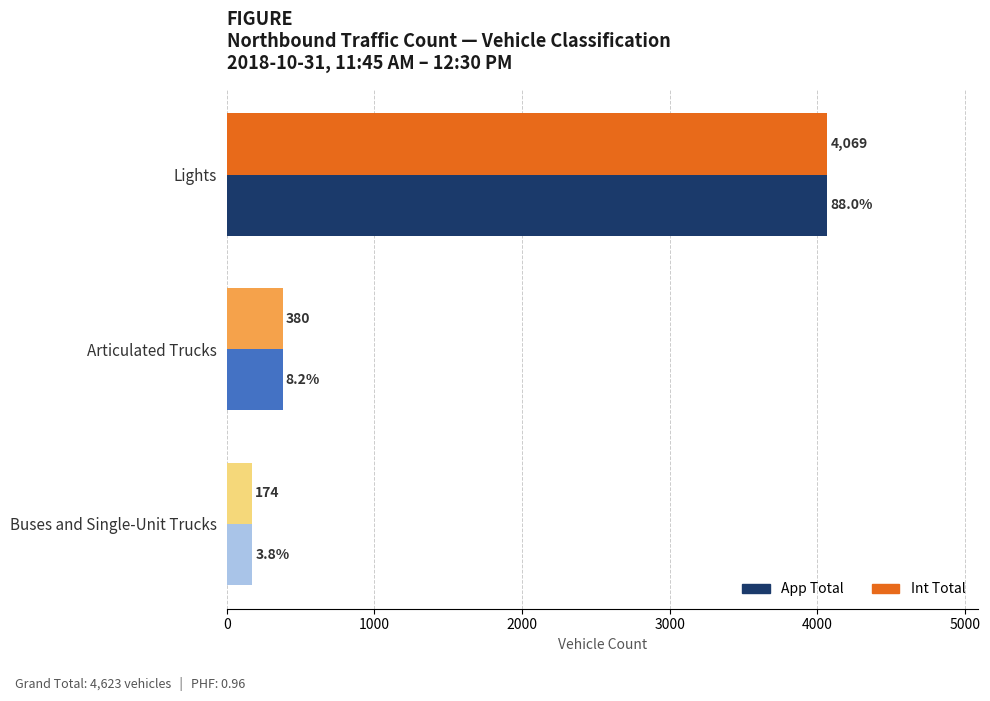

Is it true that App Total equals 174 at Buses and Single-Unit Trucks?

True